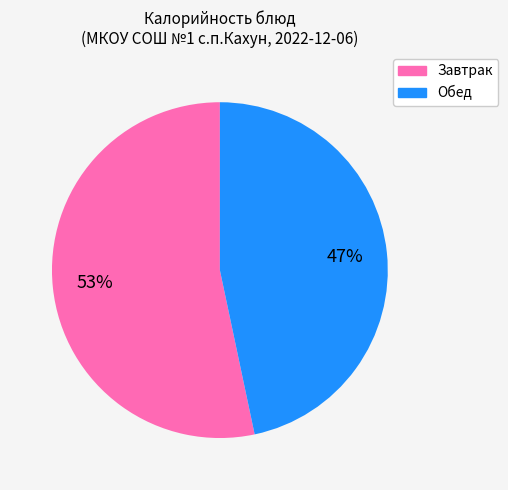

To the nearest percent, what is the average slice percentage?

50%